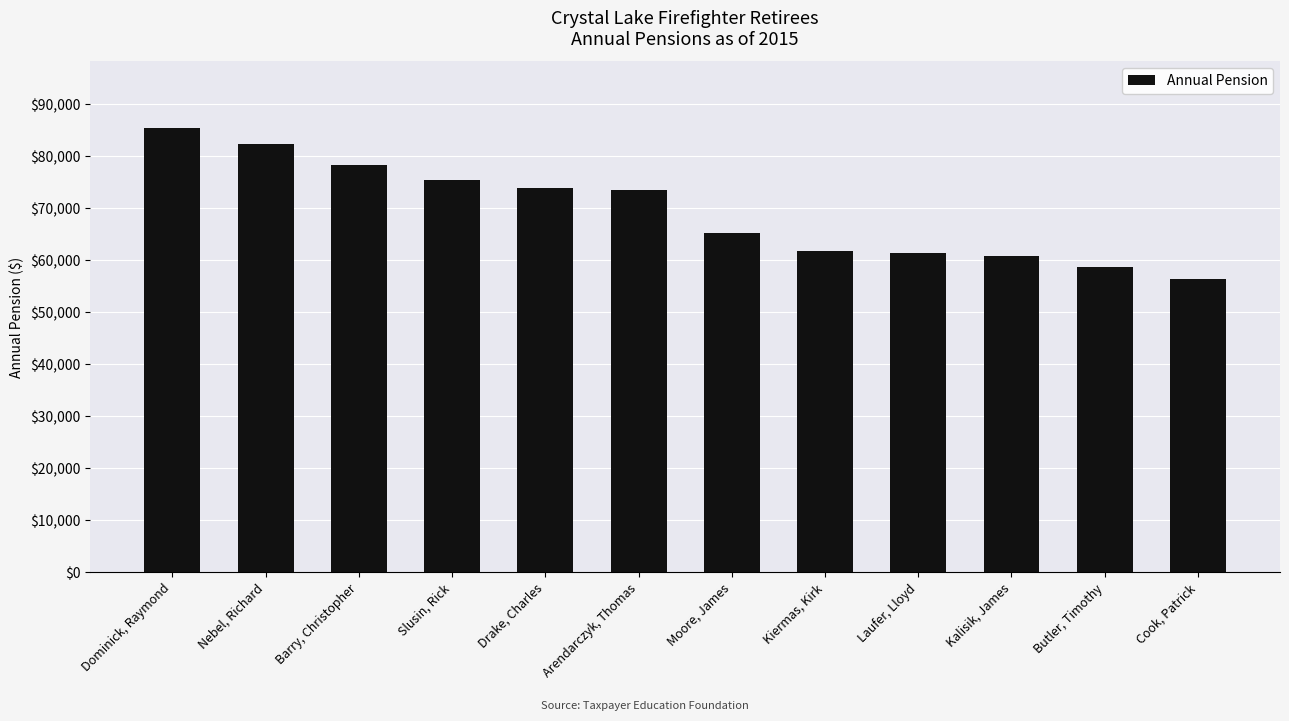

What is the difference between the values at Kalisik, James and Drake, Charles?

13128.4